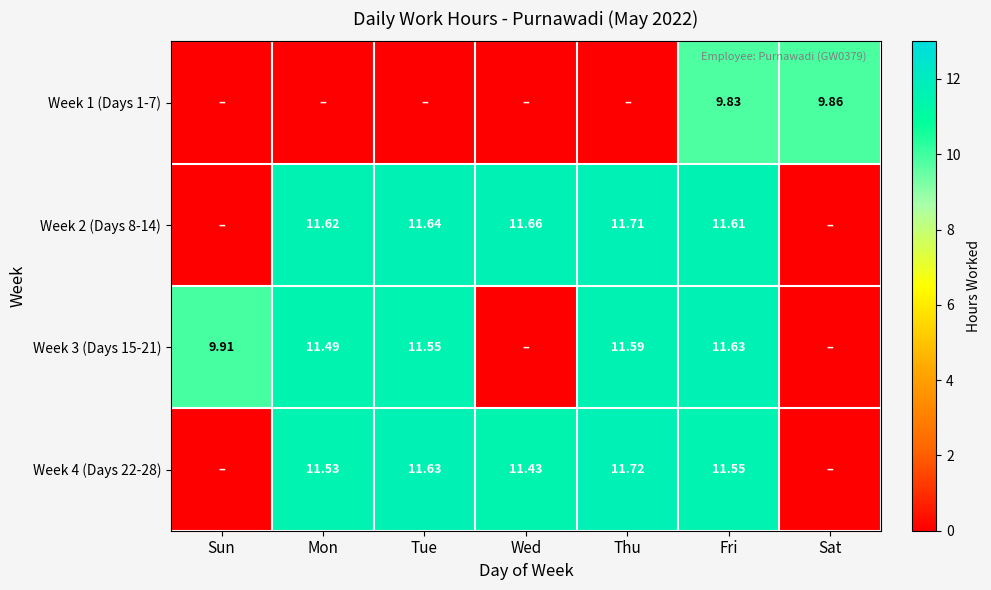

How many data points in Week 2 (Days 8-14) are less than 11?

2